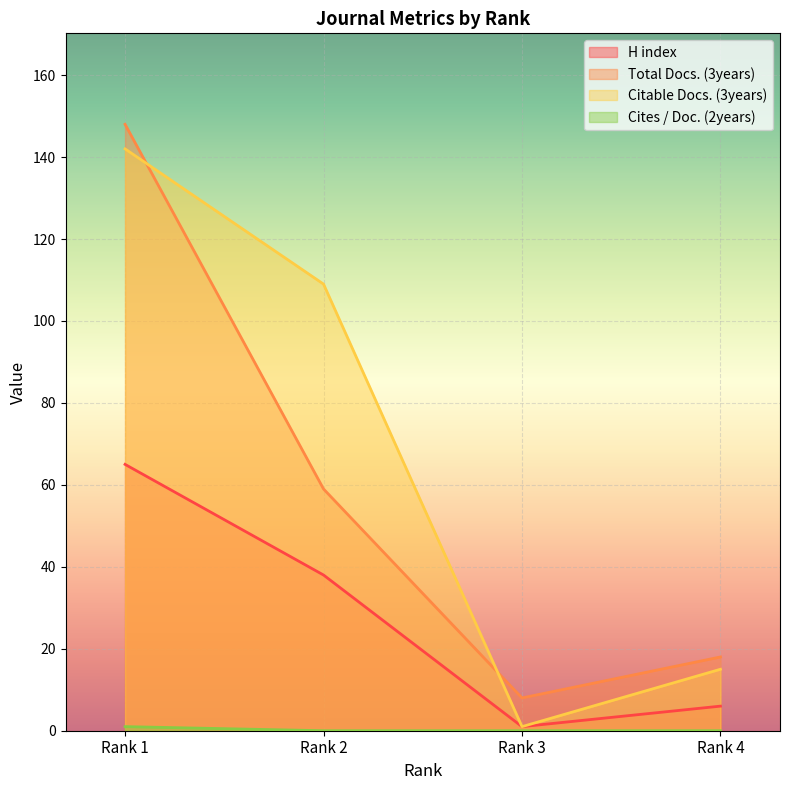

How many values in the H index series are below 38?

2